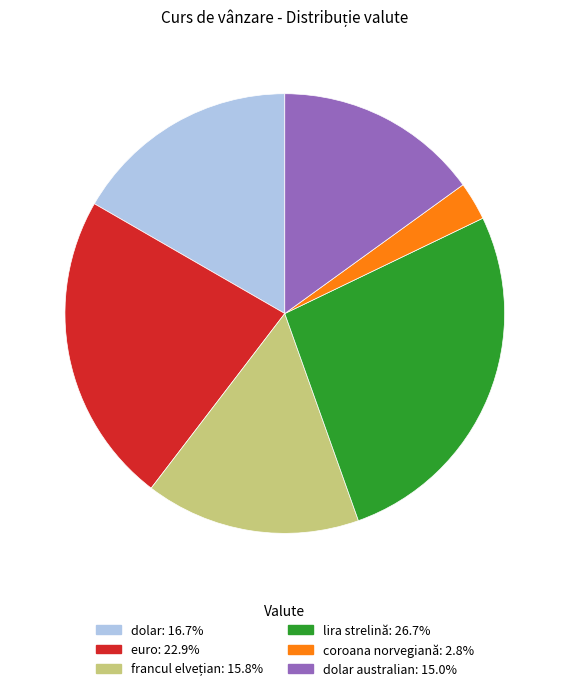

Does any single category account for the majority?

No